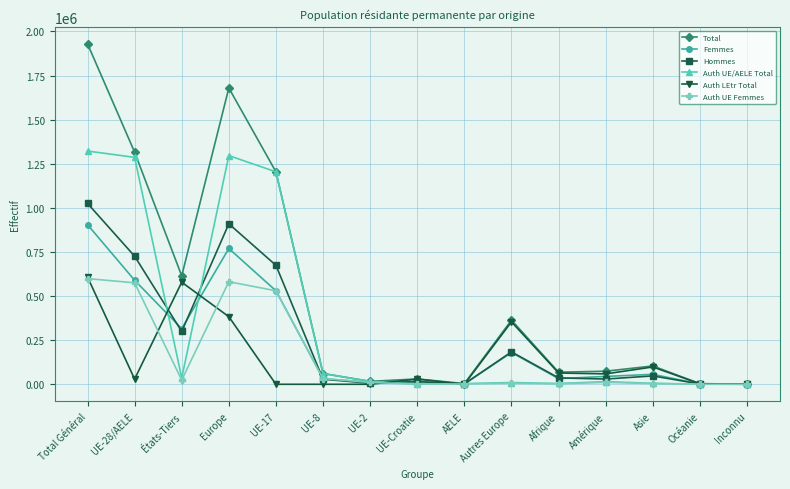

What is the label of the 2nd point from the left?

UE-28/AELE